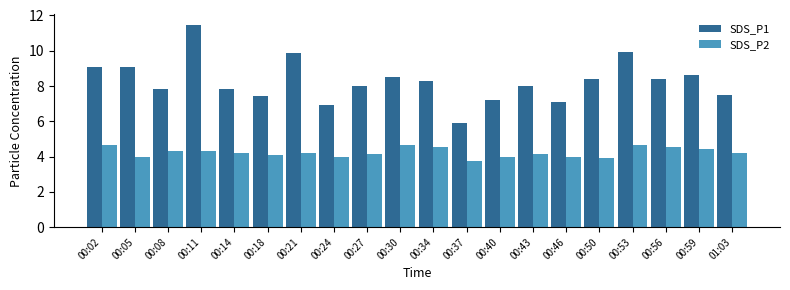

What is the lowest value of the SDS_P2 series?

3.8